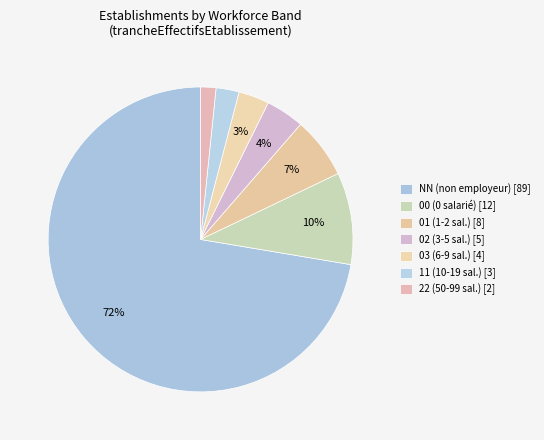

What is the ratio of the value at NN to the value at 22?

44.5